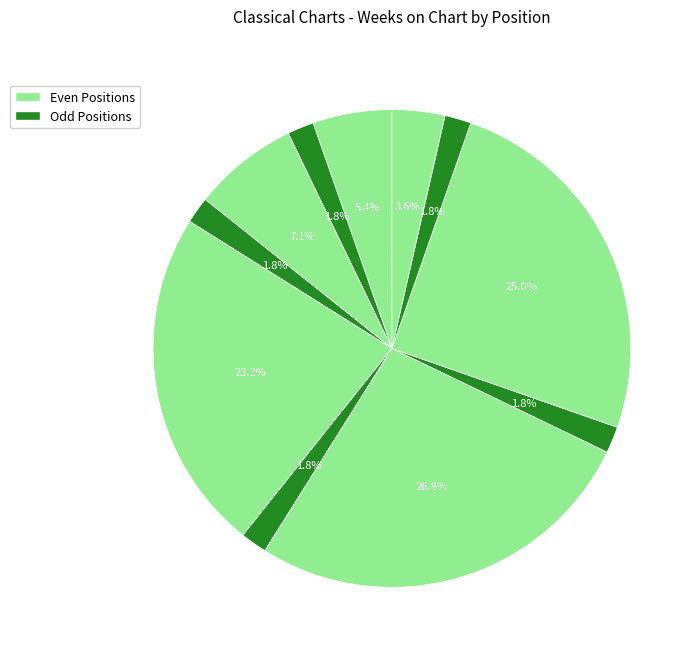

Rank the categories by value from lowest to highest.

2, 4, 6, 8, 10, 11, 1, 3, 5, 9, 7